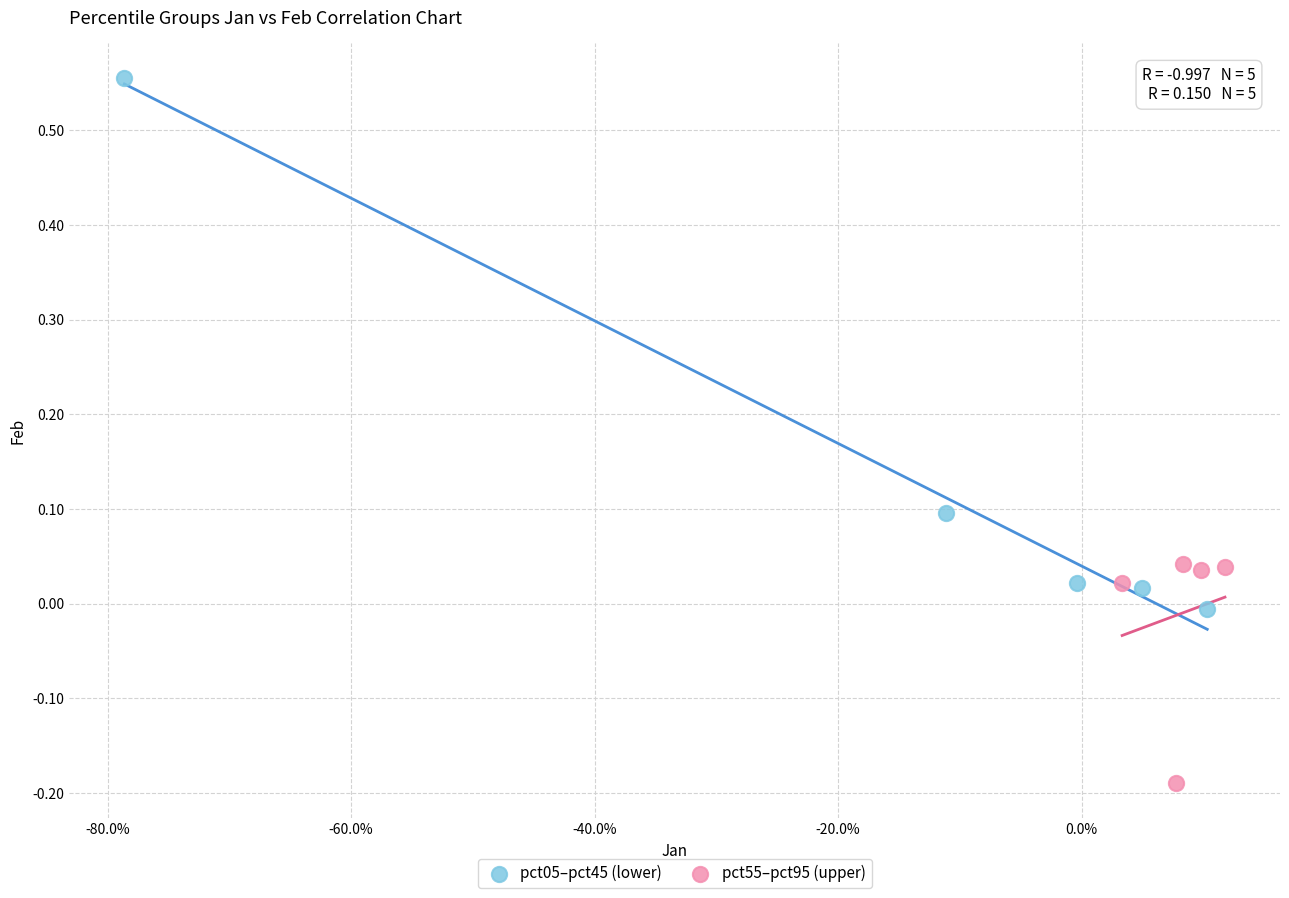

Which series contains the lowest Y value?

pct55–pct95 (upper)